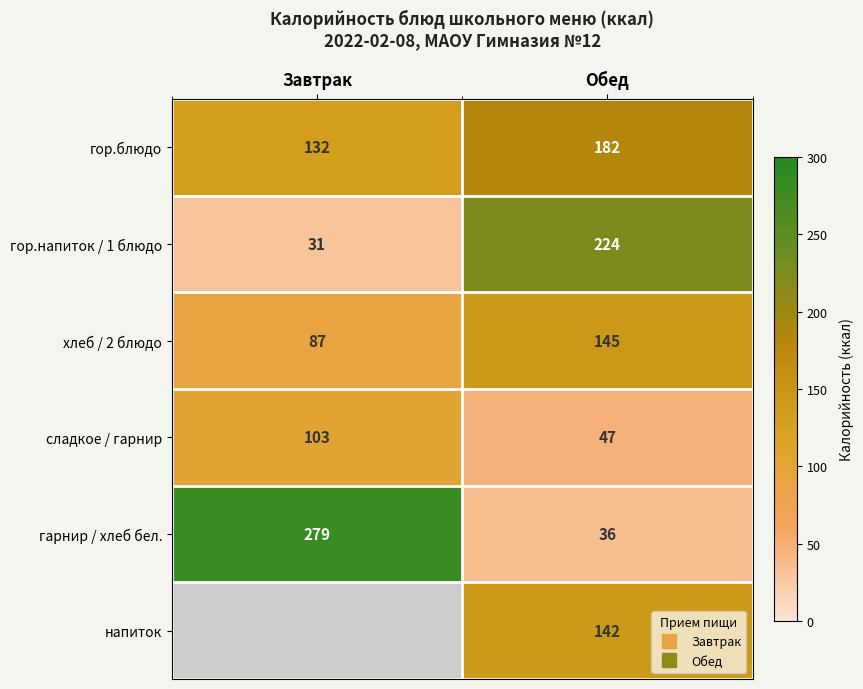

At how many categories does at least one series exceed 141?

2